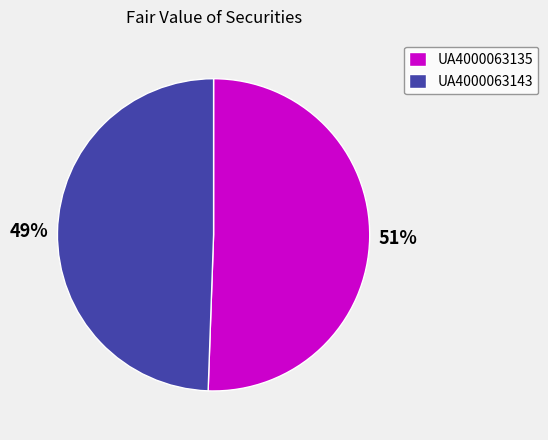

Between UA4000063135 and UA4000063143, which is larger?

UA4000063135